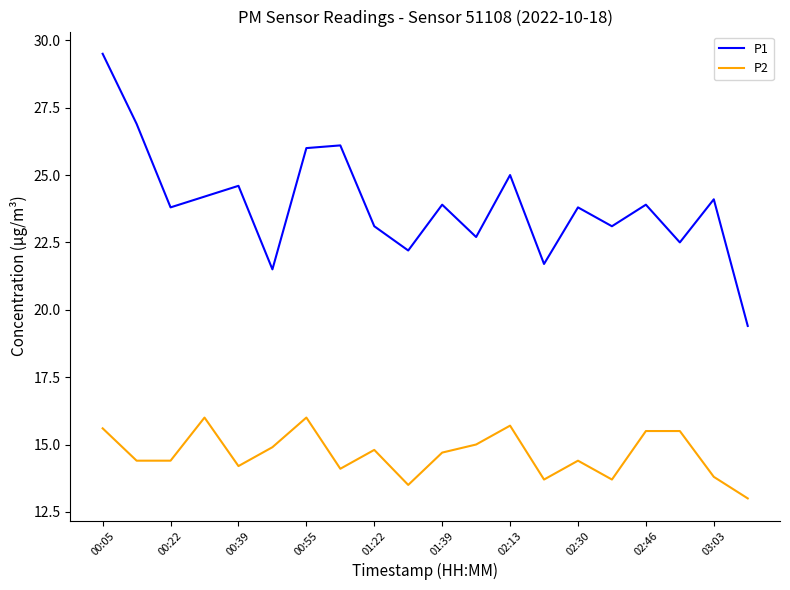

What is the difference between the maximum and second lowest values in the P2 series?

2.5